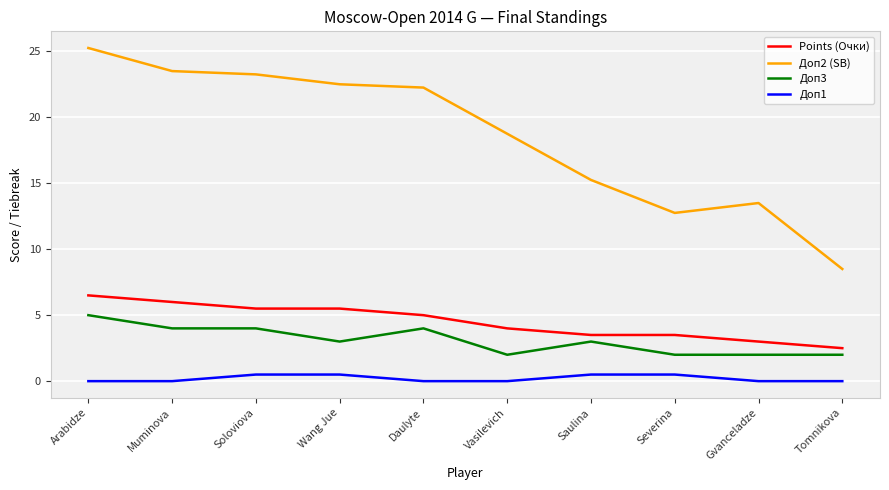

How many lines are shown in the chart?

4